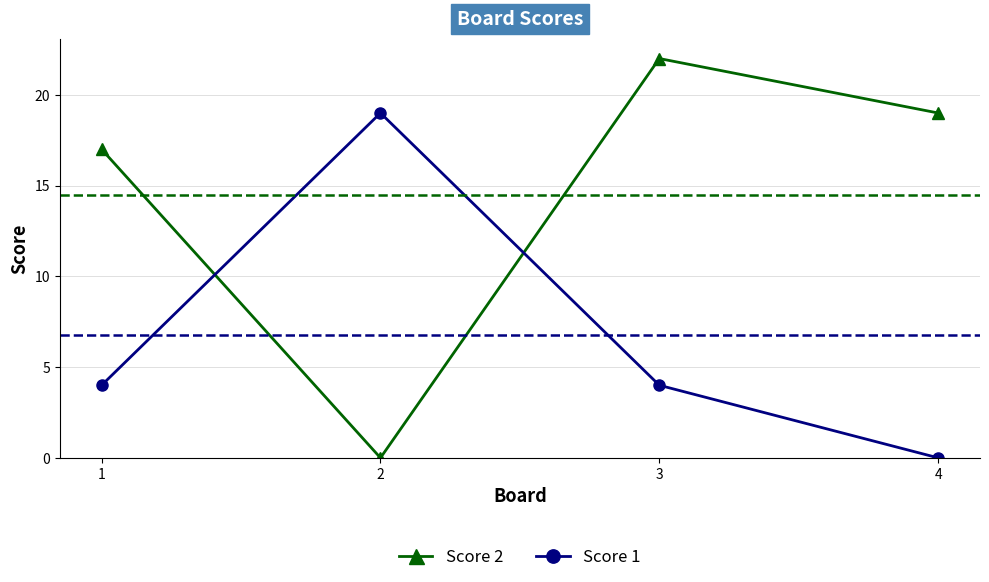

Reading left to right, what are all the values shown in this chart?

Score 2: 1=17	2=0	3=22	4=19
Score 1: 1=4	2=19	3=4	4=0